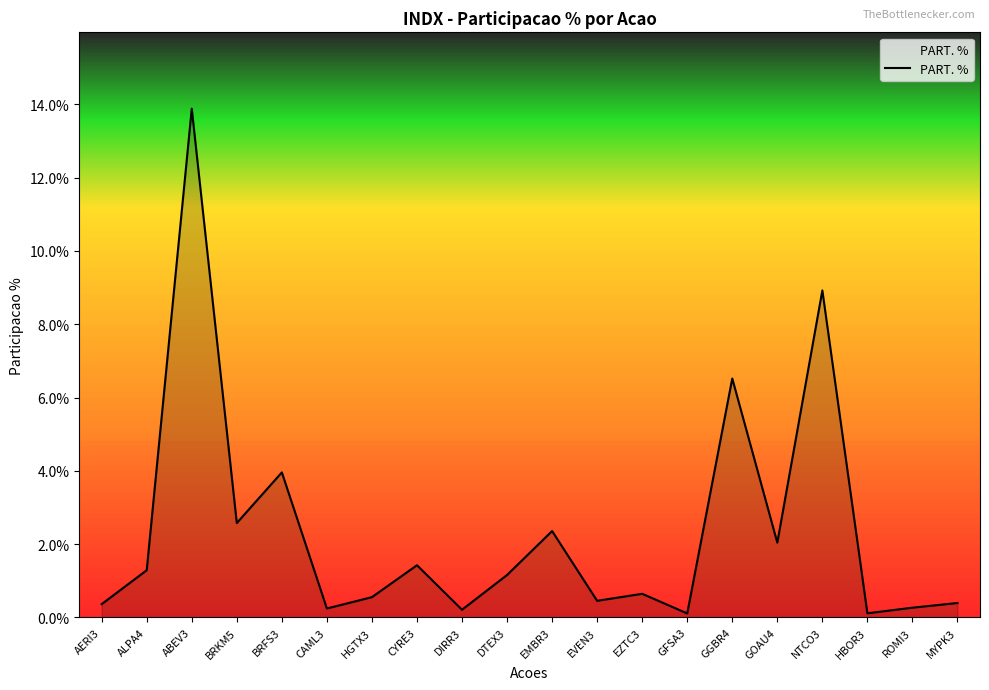

Which has a higher value, ABEV3 or GFSA3?

ABEV3